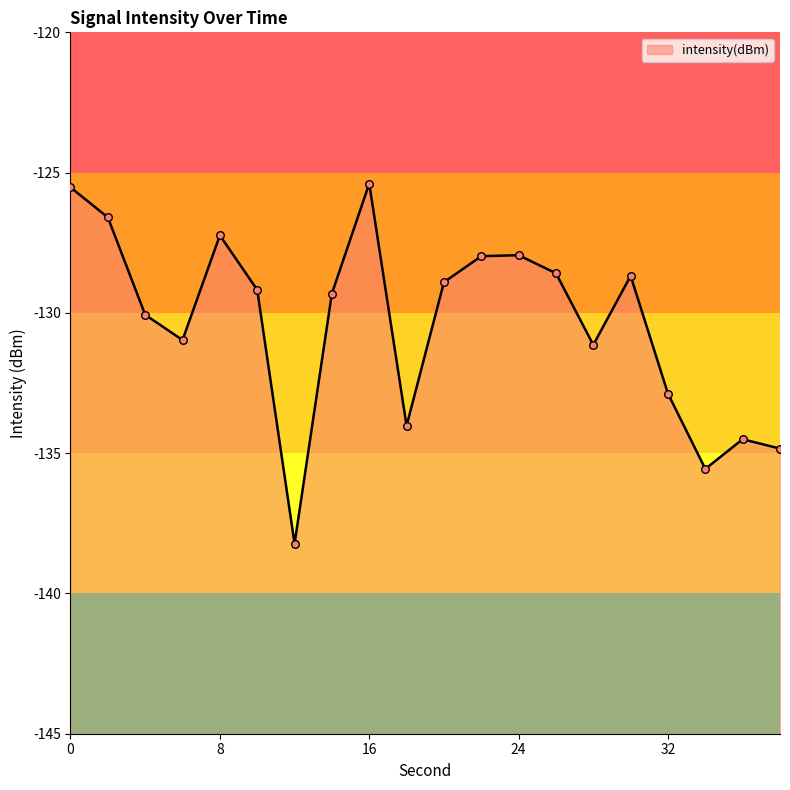

Between 18 and 38, which is larger?

18